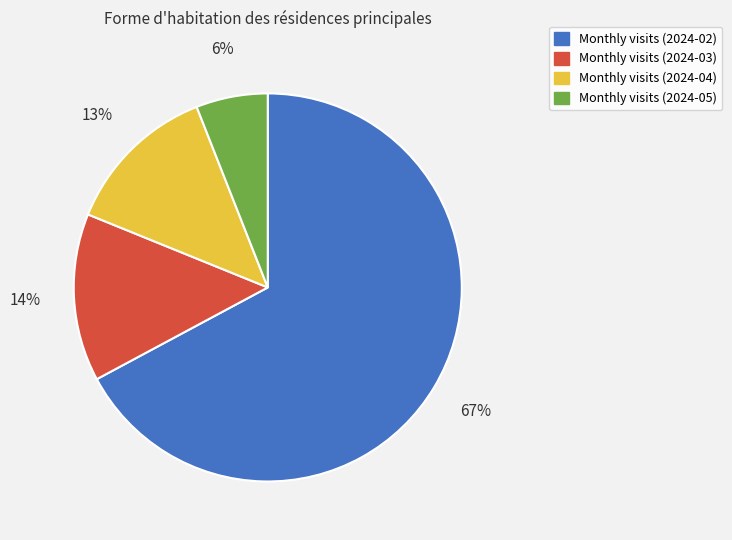

To the nearest percent, what is the average slice percentage?

25%